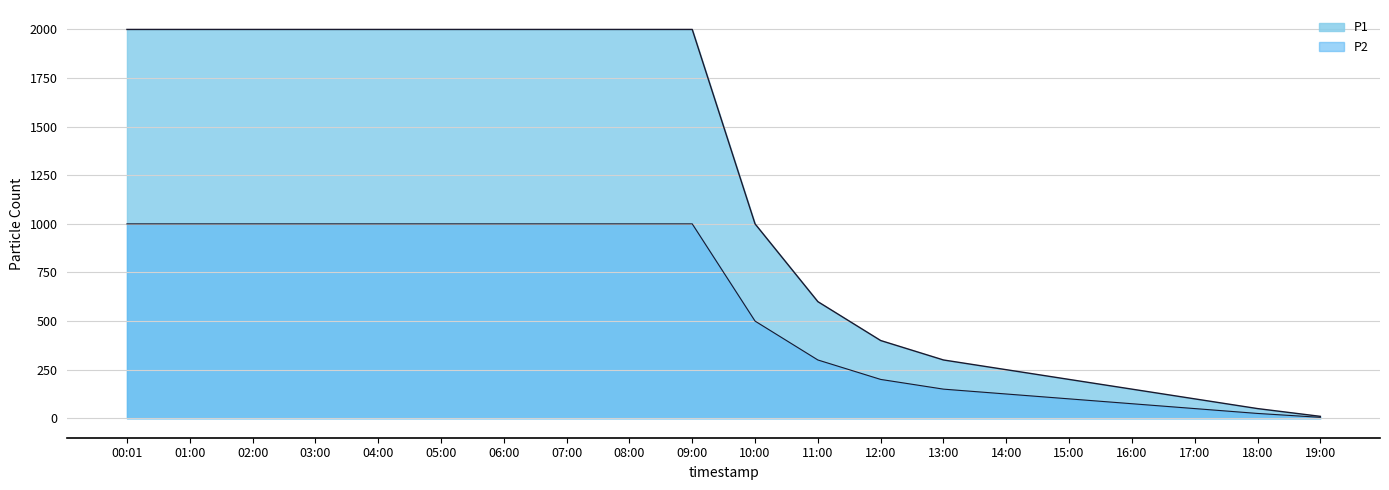

List the series in order of their peak value, lowest first.

P2, P1